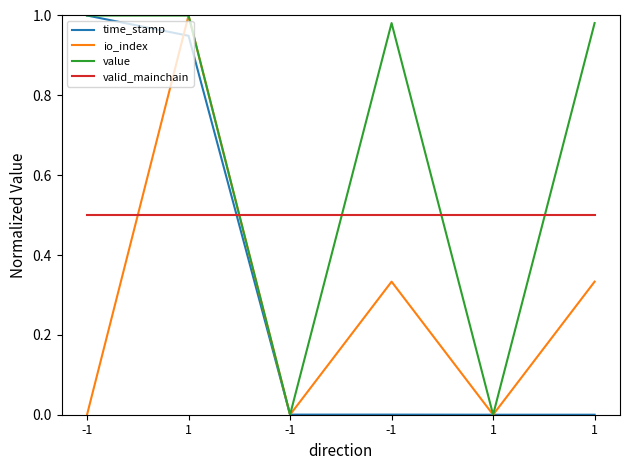

At which category does value reach its first local valley?

-1